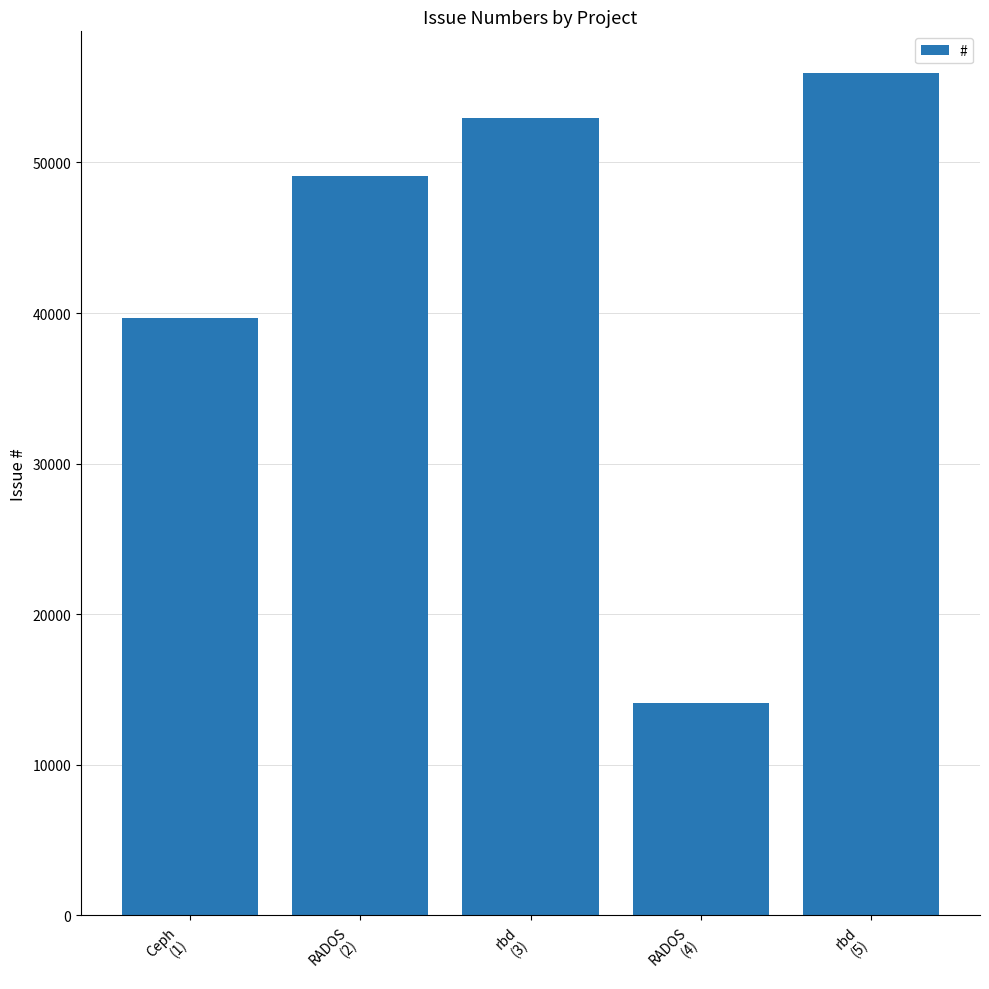

True or false: the data shows 49089 at RADOS
(2).

True